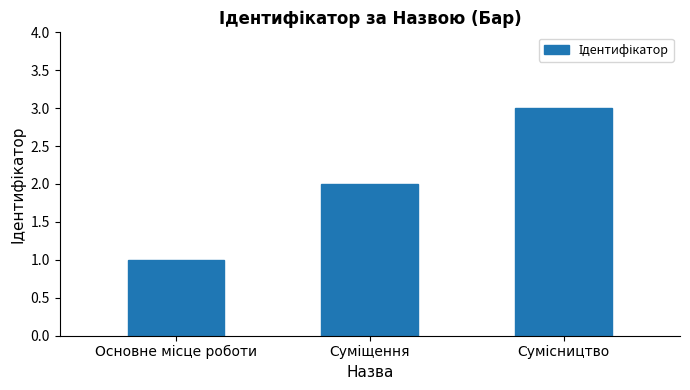

What is the maximum value shown in the chart?

3